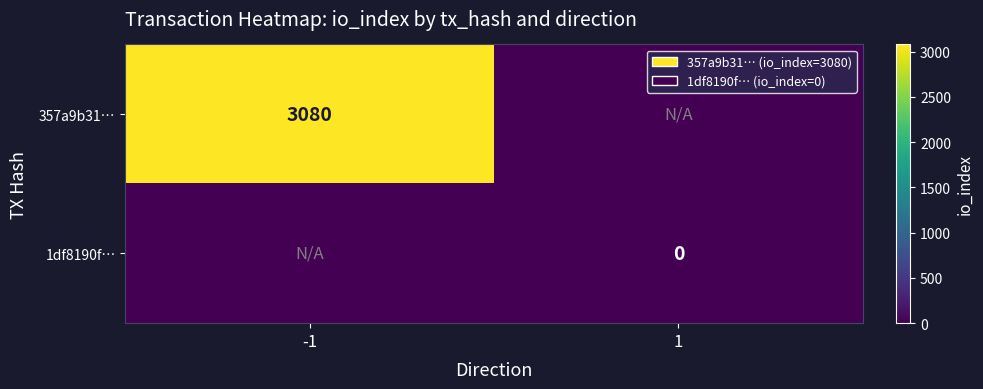

The 357a9b31… series shows 3080 at -1. True or false?

True